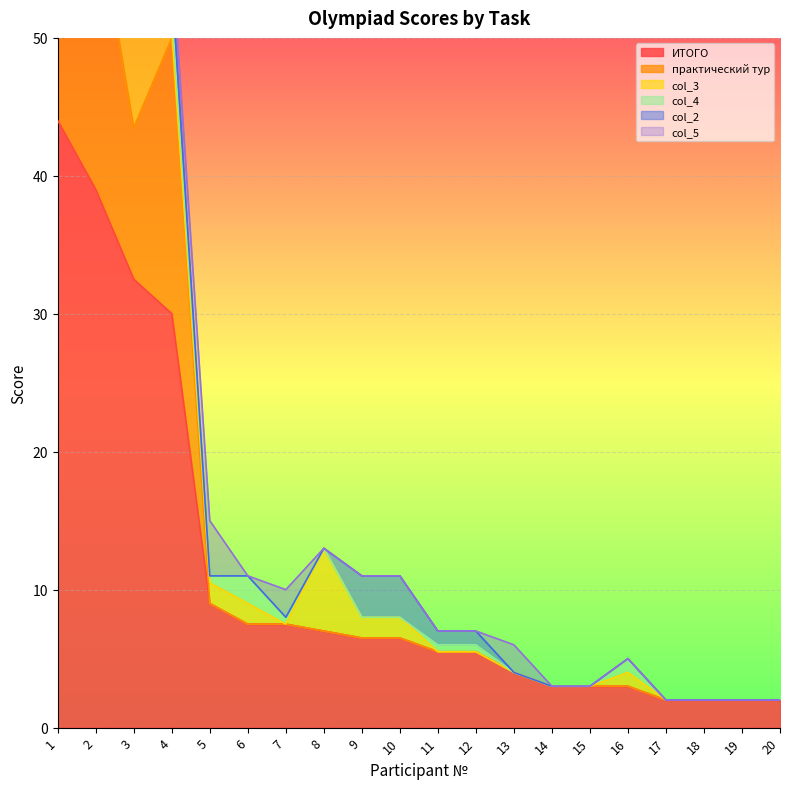

What is the difference between the maximum and minimum values in the col_2 series?

5.0